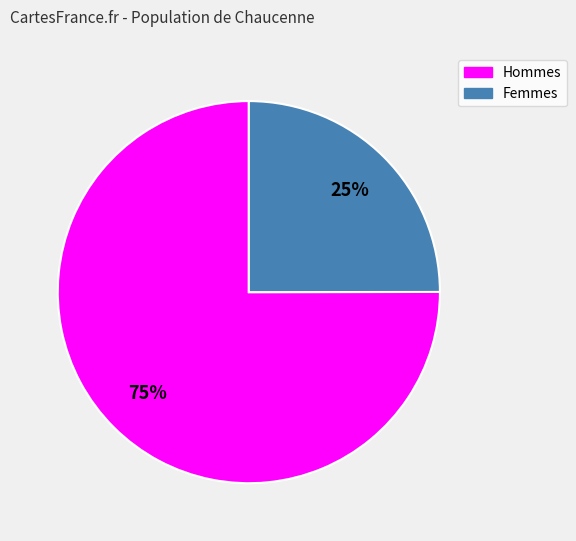

How many slices are in this pie chart?

2